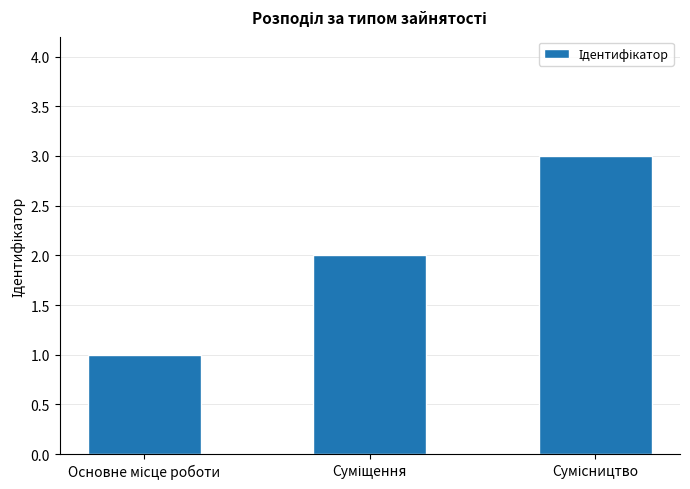

What is the maximum value shown in the chart?

3